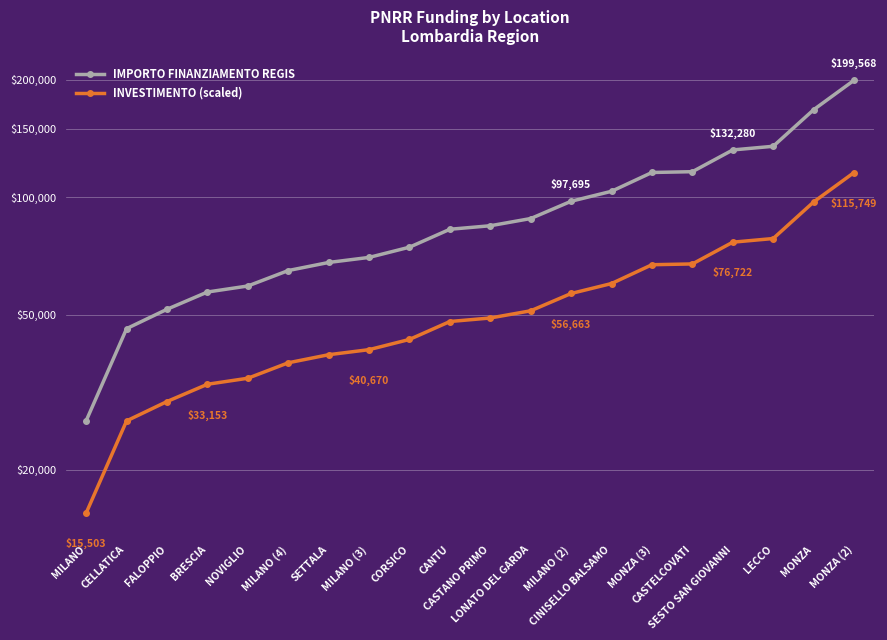

True or false: INVESTIMENTO (scaled) and IMPORTO FINANZIAMENTO REGIS cross at least once.

False